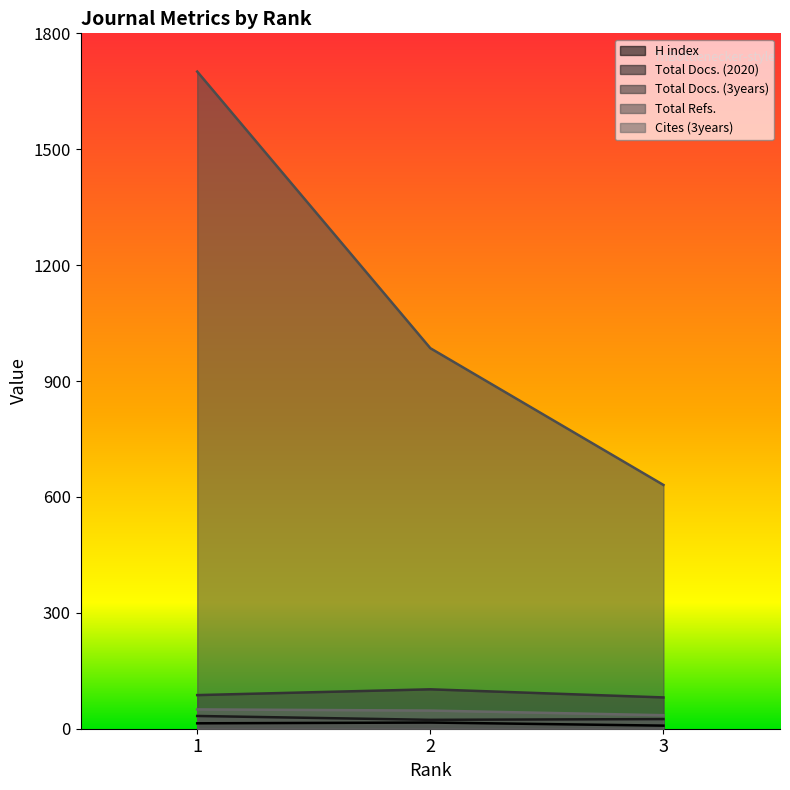

Is the value of Cites (3years) at 1 greater than the value of H index at 2?

Yes